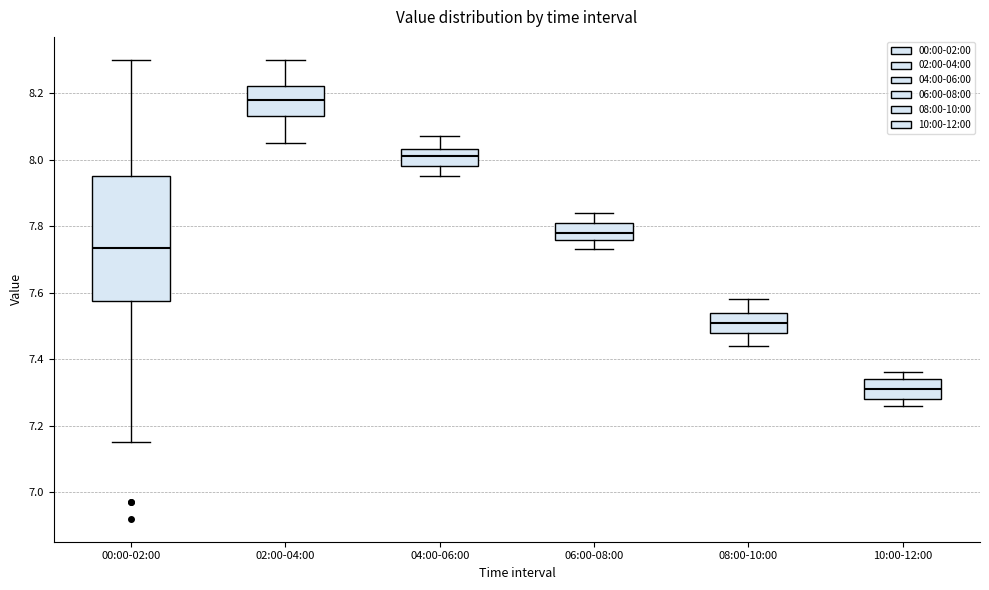

Reading left to right, transcribe this box plot: for each box, give where its median line is, the range the box spans, and where its two whiskers end, as read against the y-axis. The values are not printed on the chart, so give them approximately, as read against the axis.

00:00-02:00: median 7.74, box 7.58 to 7.96, whiskers 7.16 to 8.30
02:00-04:00: median 8.18, box 8.14 to 8.22, whiskers 8.06 to 8.30
04:00-06:00: median 8.02, box 7.98 to 8.04, whiskers 7.96 to 8.08
06:00-08:00: median 7.78, box 7.76 to 7.82, whiskers 7.74 to 7.84
08:00-10:00: median 7.52, box 7.48 to 7.54, whiskers 7.44 to 7.58
10:00-12:00: median 7.32, box 7.28 to 7.34, whiskers 7.26 to 7.36